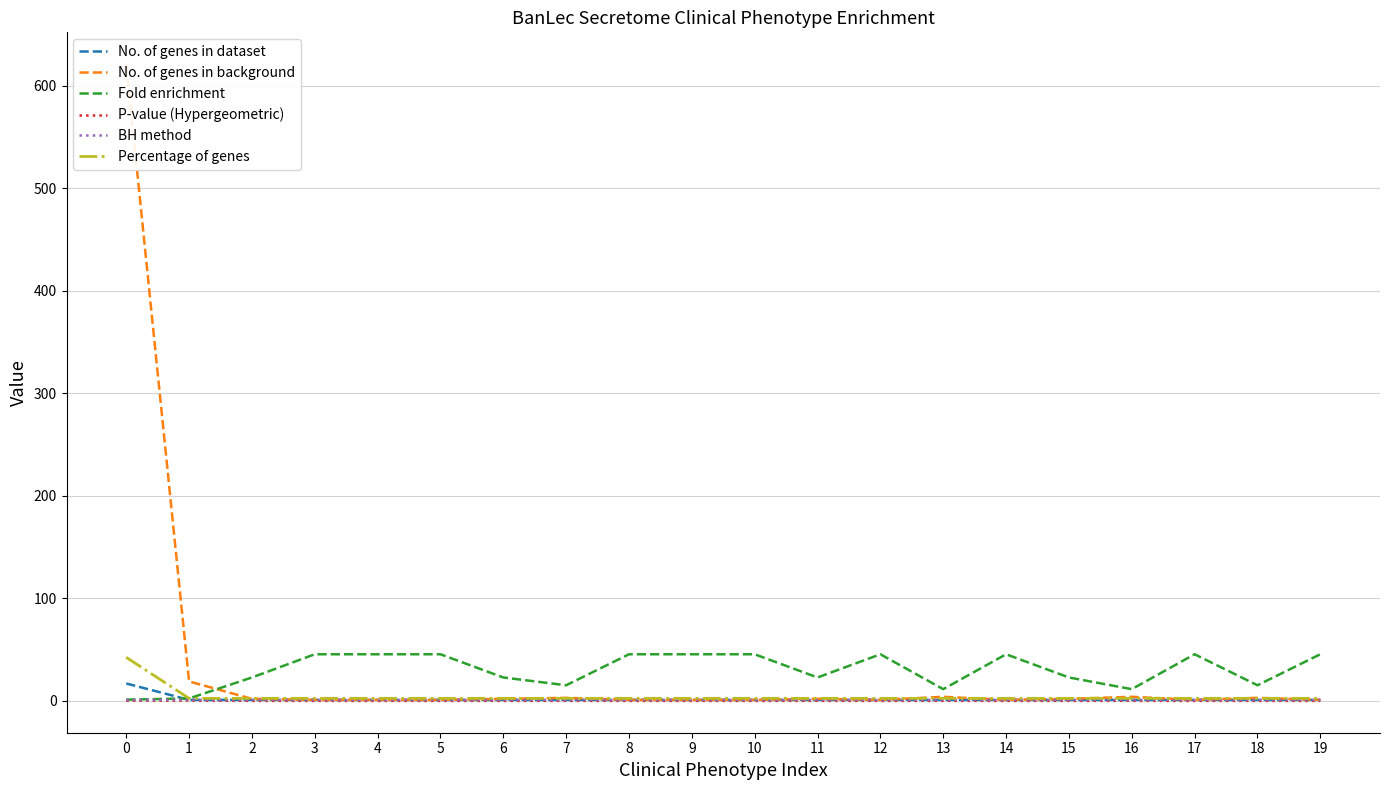

Reading left to right, extract all data points from this chart.

No. of genes in dataset: 17.0	1.0	1.0	1.0	1.0	1.0	1.0	1.0	1.0	1.0	1.0	1.0	1.0	1.0	1.0	1.0	1.0	1.0	1.0	1.0
No. of genes in background: 621.0	19.0	2.0	1.0	1.0	1.0	2.0	3.0	1.0	1.0	1.0	2.0	1.0	4.0	1.0	2.0	4.0	1.0	3.0	1.0
Fold enrichment: 1.2	2.4	22.9	45.5	45.5	45.5	22.9	15.3	45.5	45.5	45.5	22.9	45.5	11.5	45.5	22.9	11.5	45.5	15.3	45.5
P-value (Hypergeometric): 0.2	0.3	0.0	0.0	0.0	0.0	0.0	0.1	0.0	0.0	0.0	0.0	0.0	0.1	0.0	0.0	0.1	0.0	0.1	0.0
BH method: 1.0	1.0	1.0	1.0	1.0	1.0	1.0	1.0	1.0	1.0	1.0	1.0	1.0	1.0	1.0	1.0	1.0	1.0	1.0	1.0
Percentage of genes: 42.5	2.5	2.5	2.5	2.5	2.5	2.5	2.5	2.5	2.5	2.5	2.5	2.5	2.5	2.5	2.5	2.5	2.5	2.5	2.5